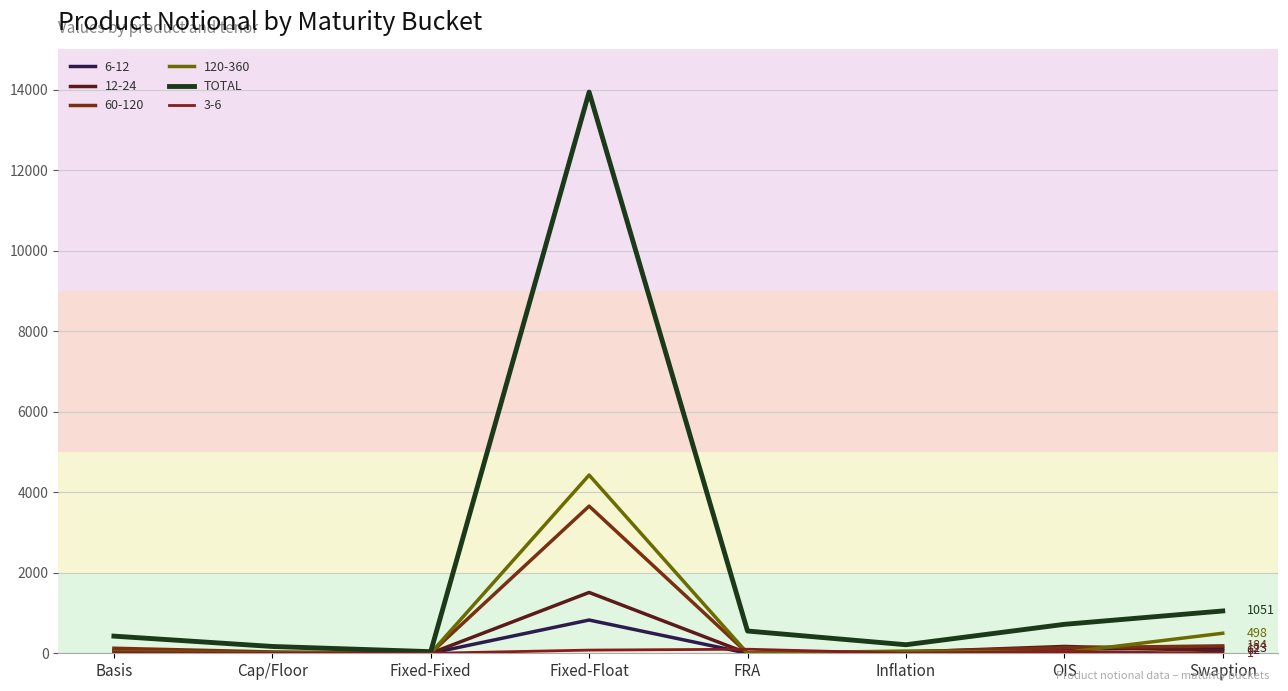

What is the minimum value shown in the chart?

0